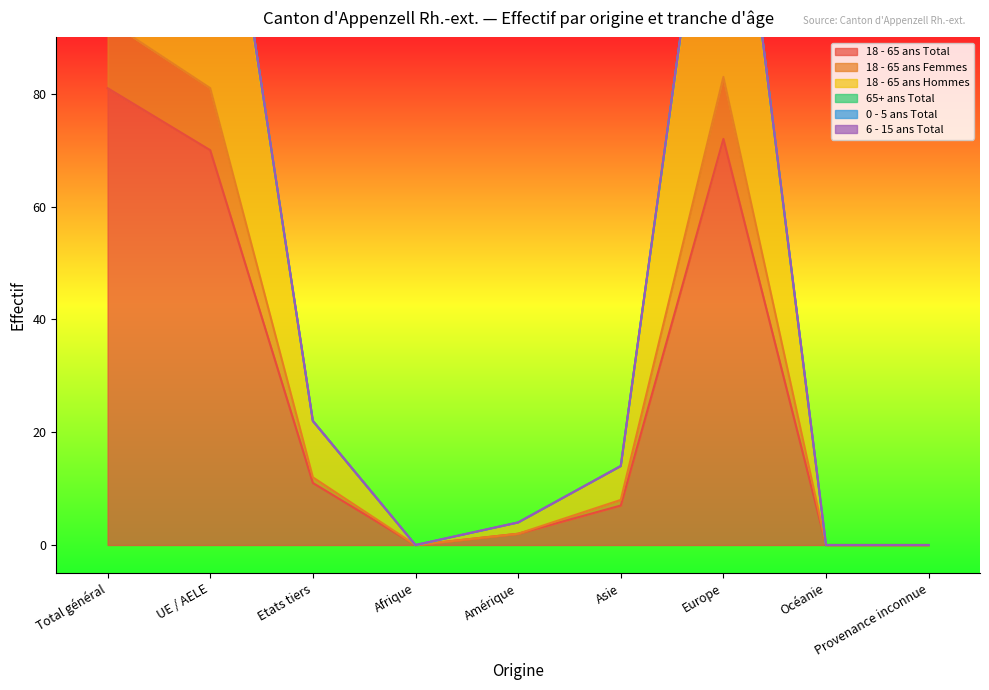

Read the 18 - 65 ans Femmes value at Etats tiers, to the nearest 5.

10